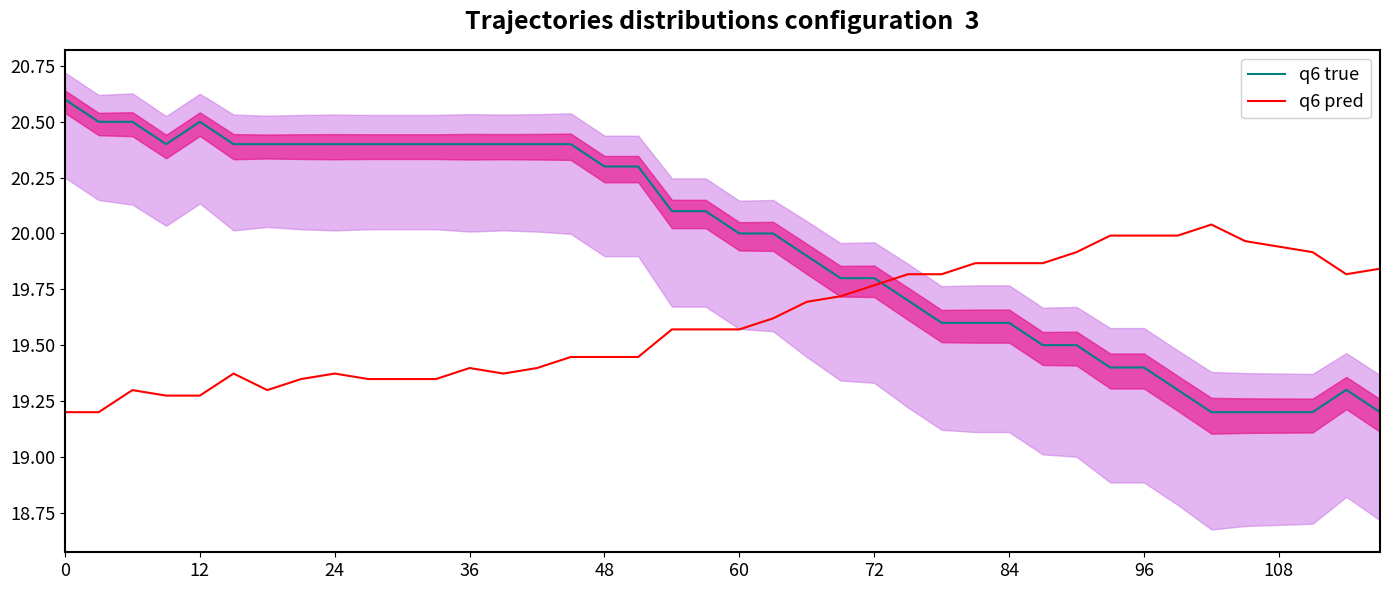

What is the difference between the maximum and second lowest values in the q6 pred series?

0.8